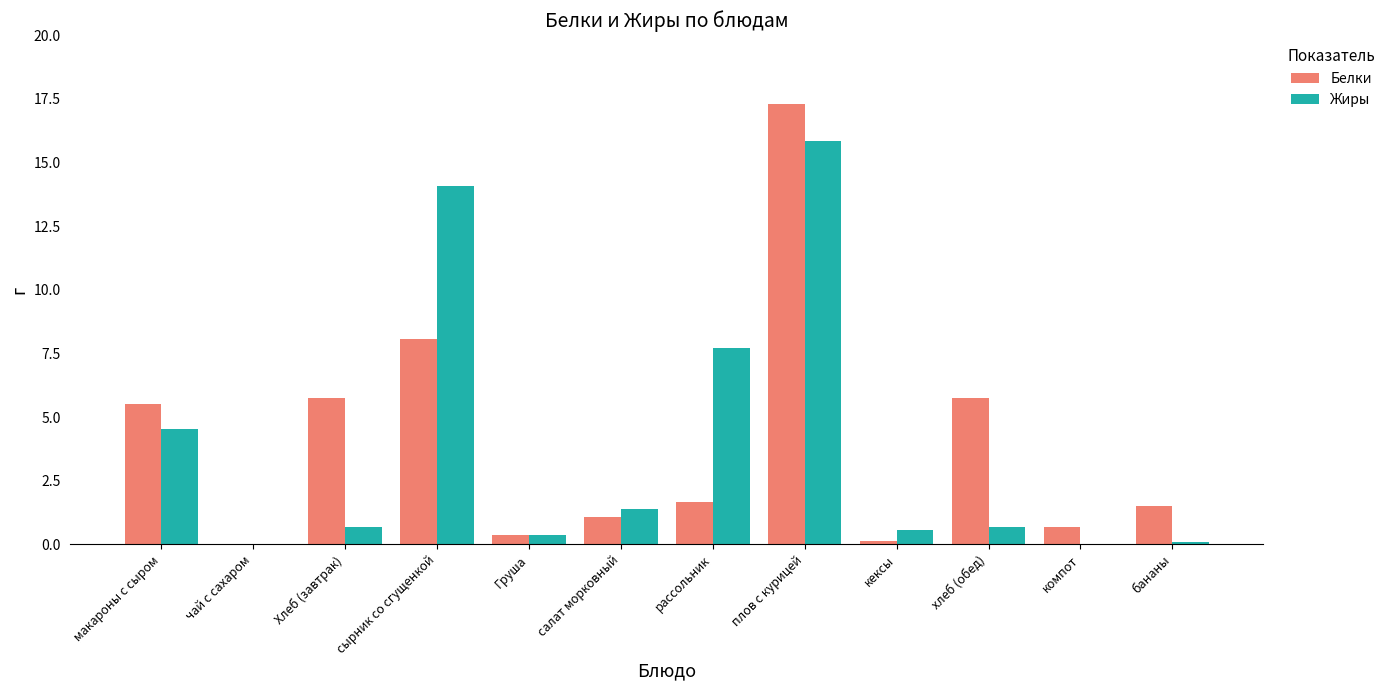

Does the chart contain stacked bars?

No